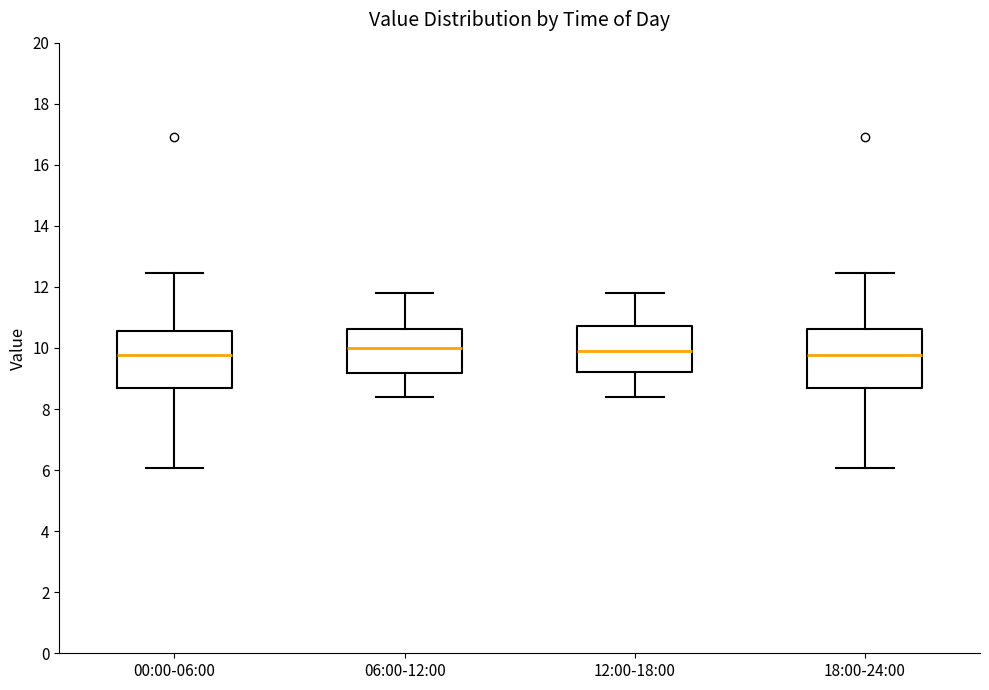

Reading left to right, transcribe this box plot: for each box, give where its median line is, the range the box spans, and where its two whiskers end, as read against the y-axis. The values are not printed on the chart, so give them approximately, as read against the axis.

00:00-06:00: median 9.8, box 8.8 to 10.6, whiskers 6.0 to 12.4
06:00-12:00: median 10.0, box 9.2 to 10.6, whiskers 8.4 to 11.8
12:00-18:00: median 10.0, box 9.2 to 10.8, whiskers 8.4 to 11.8
18:00-24:00: median 9.8, box 8.8 to 10.6, whiskers 6.0 to 12.4